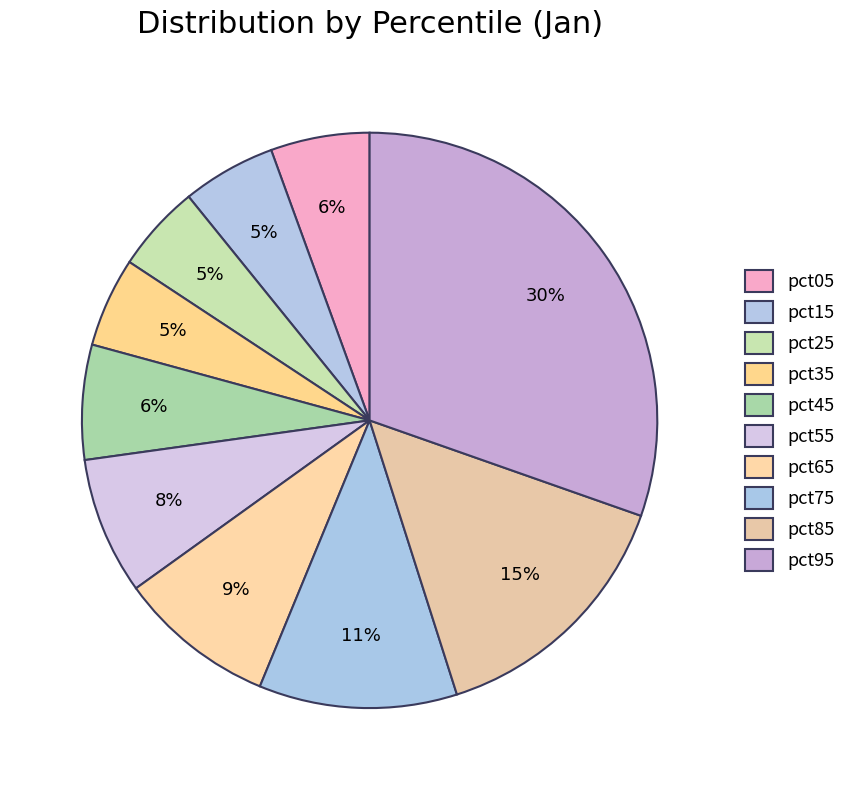

The pct95 slice represents 30% of the pie. True or false?

True